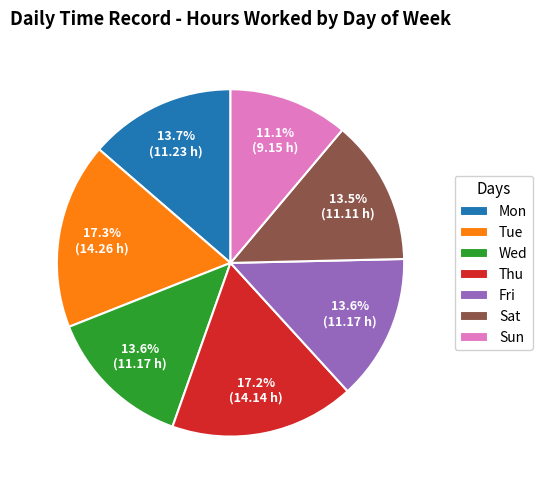

To the nearest percent, what is the average slice percentage?

14%